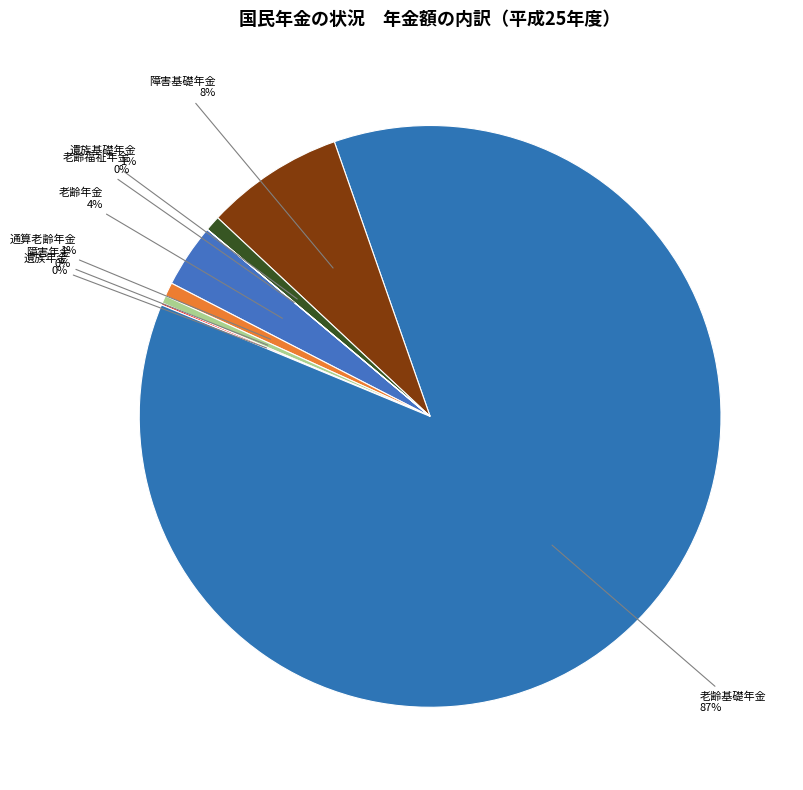

Does any single category account for the majority?

Yes